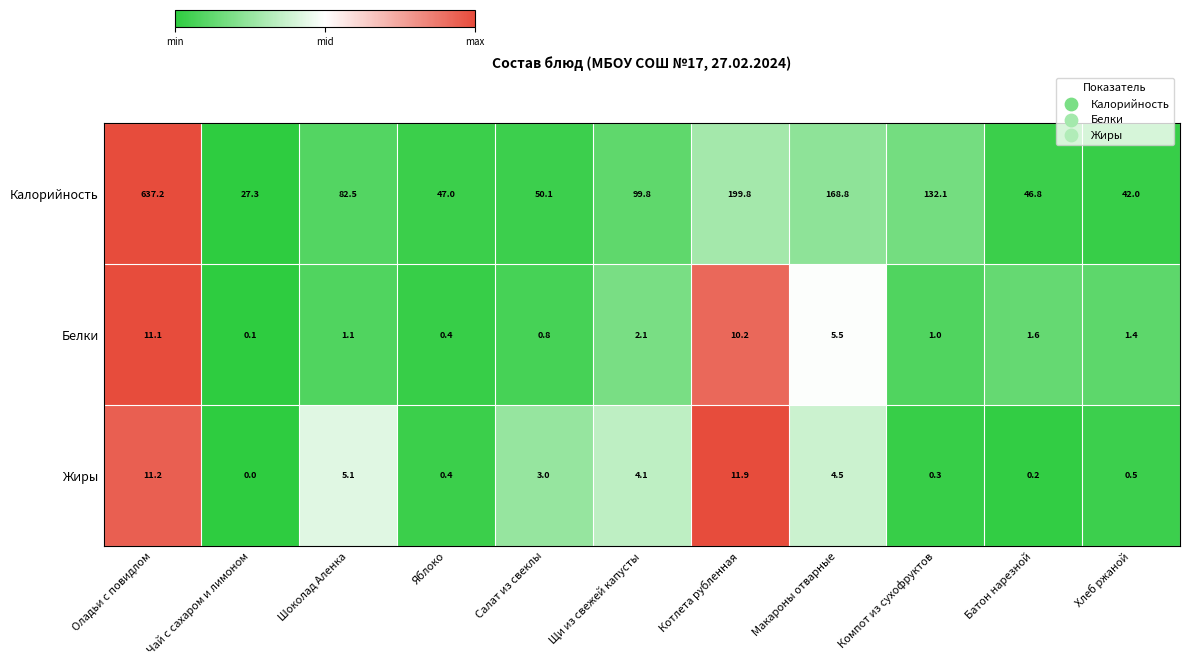

How many categories are shown in the chart?

11